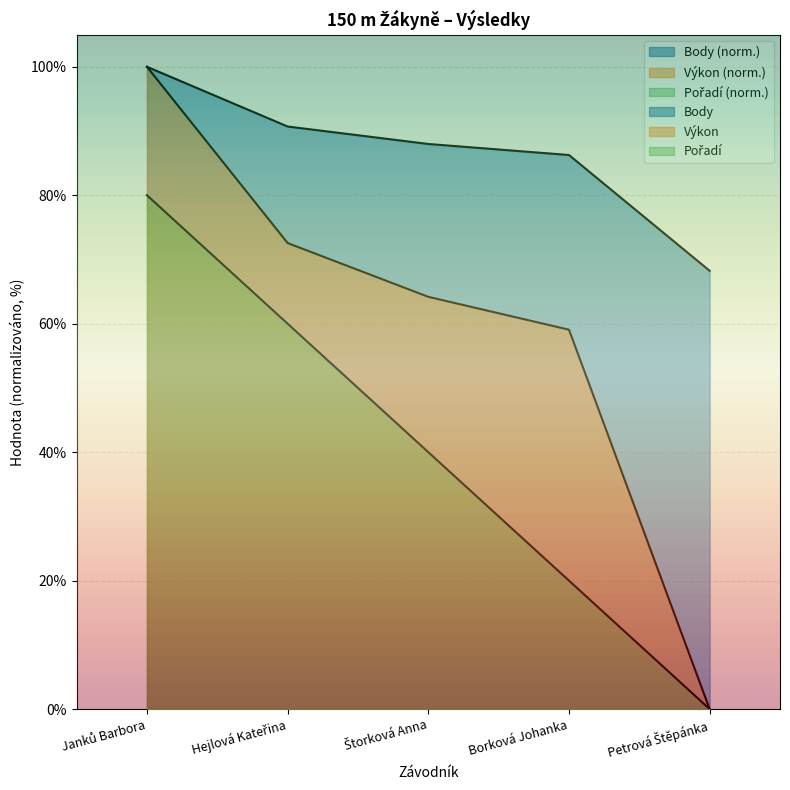

At which category is the sum across all series the highest?

Janků Barbora